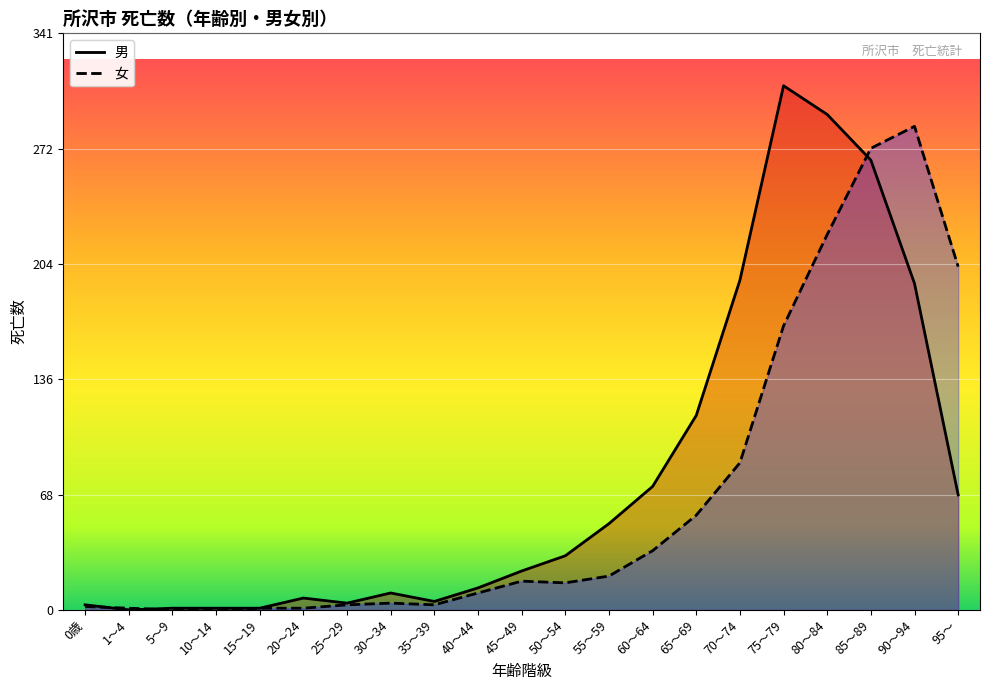

What is the sum of the 男 values at 65～69 and 1～4?

115